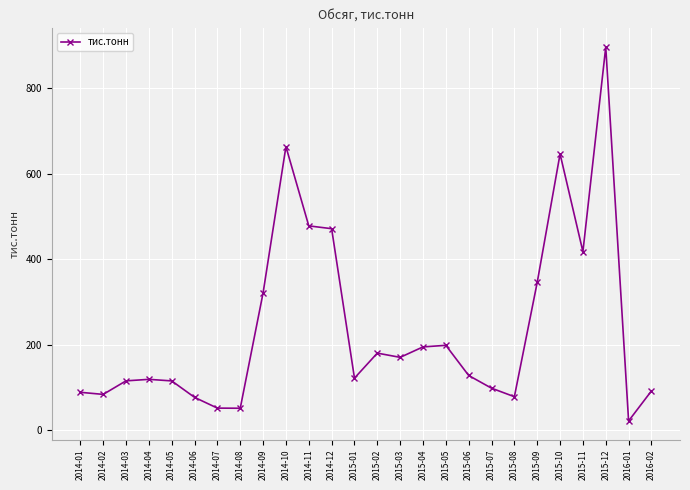

Is it true that the value at 2014-06 is 77.1?

True